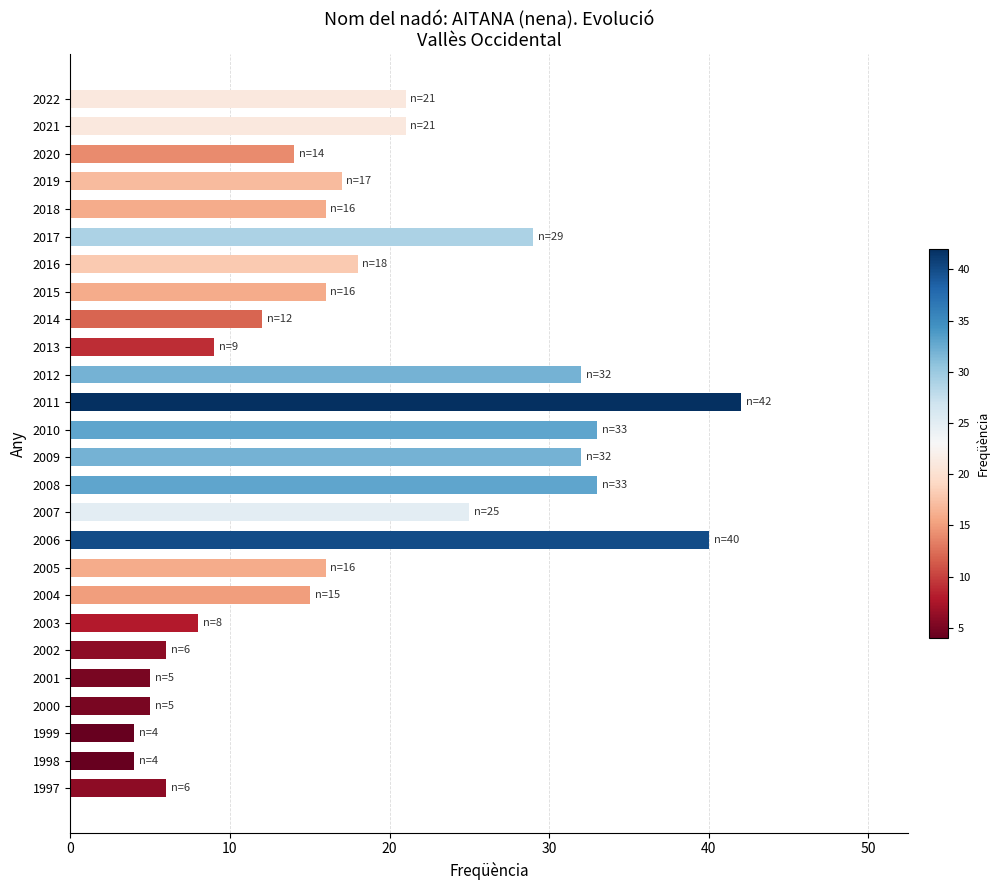

What is the difference between the second highest and second lowest values?

36